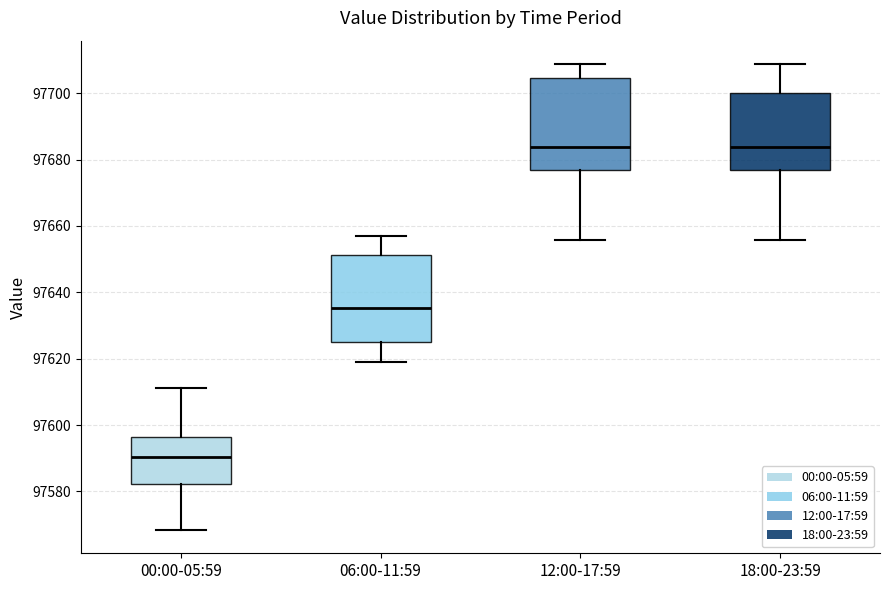

Which box's median line is the lowest?

00:00-05:59